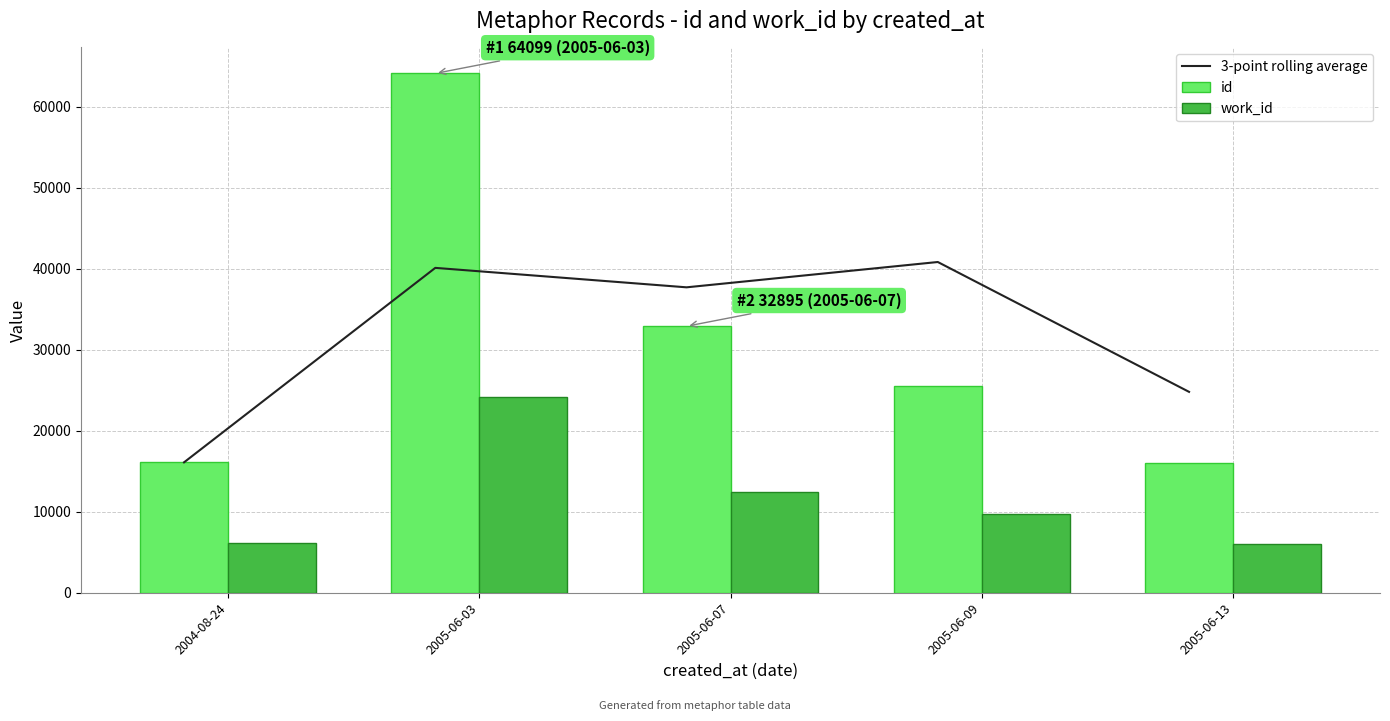

Which has a higher value, 2005-06-03 or 2005-06-13?

2005-06-03